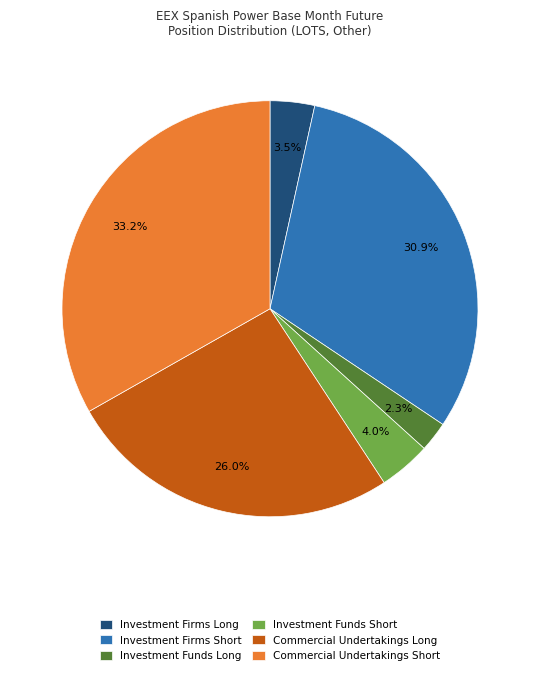

How many segments does this pie chart have?

6